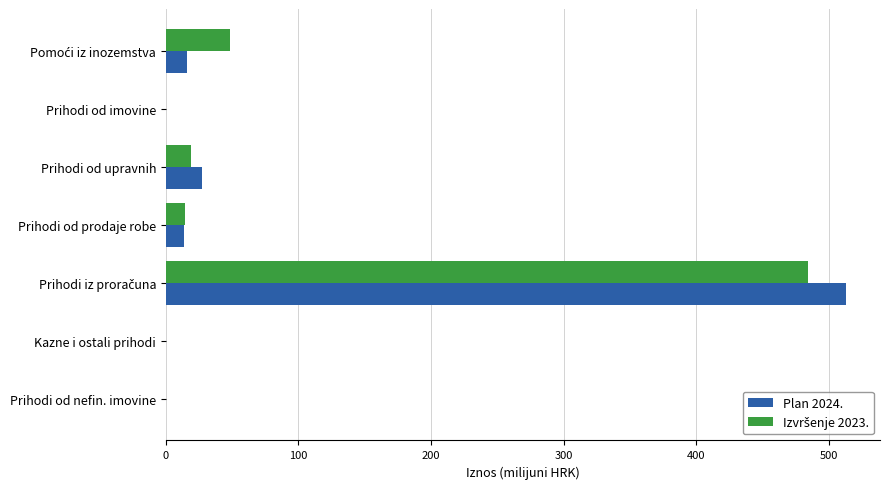

True or false: Plan 2024. has a value of 0.0 at Prihodi od imovine.

True